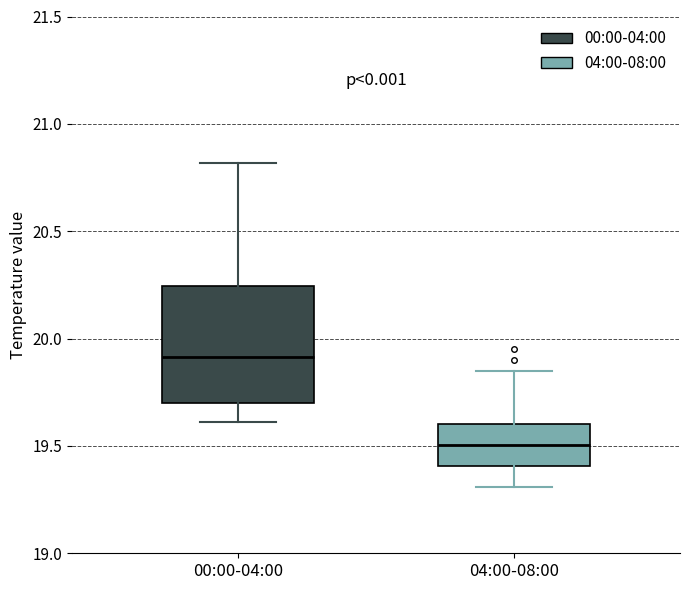

Reading left to right, transcribe this box plot: for each box, give where its median line is, the range the box spans, and where its two whiskers end, as read against the y-axis. The values are not printed on the chart, so give them approximately, as read against the axis.

00:00-04:00: median 19.90, box 19.70 to 20.25, whiskers 19.60 to 20.80
04:00-08:00: median 19.50, box 19.40 to 19.60, whiskers 19.30 to 19.85